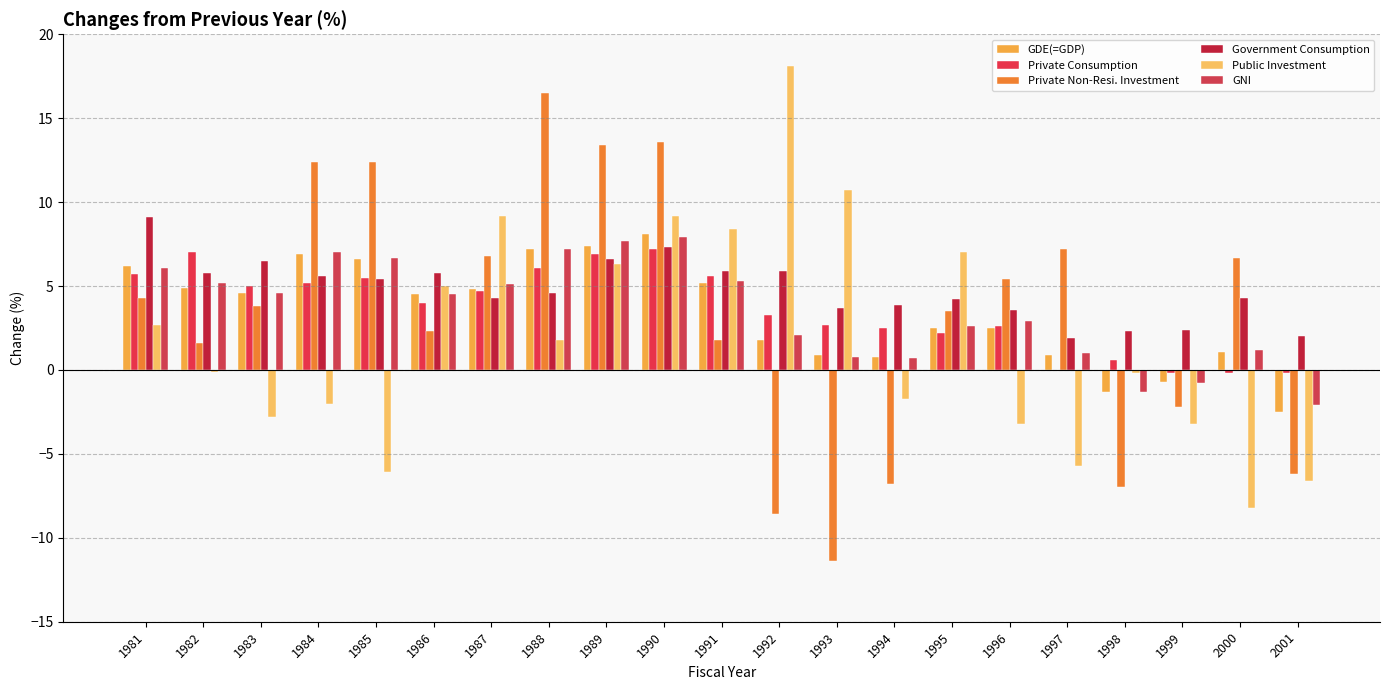

What is the sum of the Private Consumption values at 1987 and 1986?

8.7